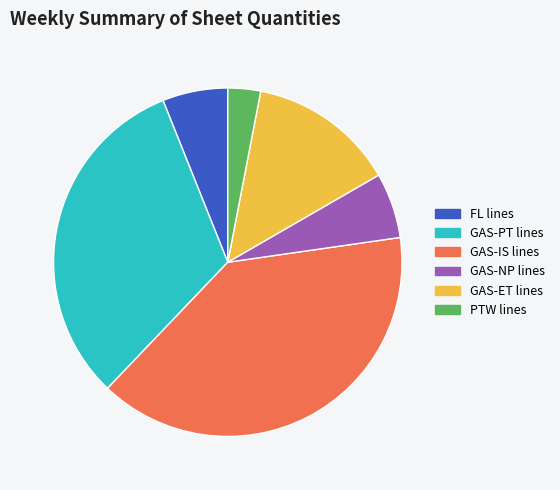

Is there a majority slice in this chart?

No